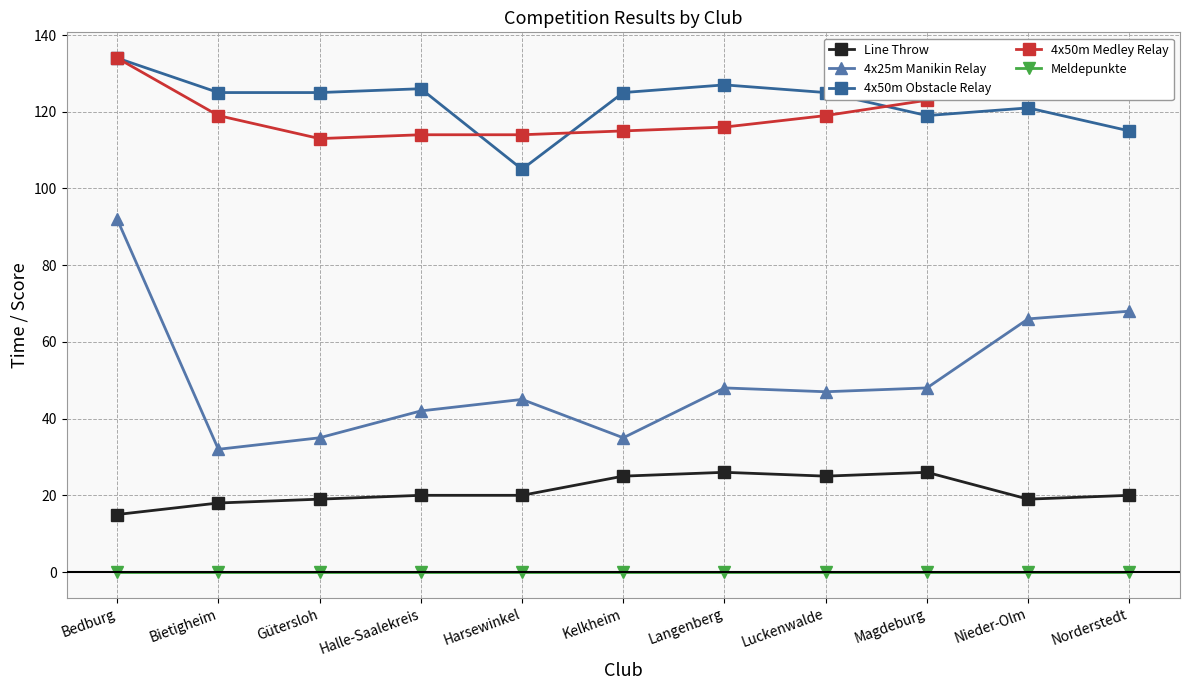

How many lines are shown in the chart?

5